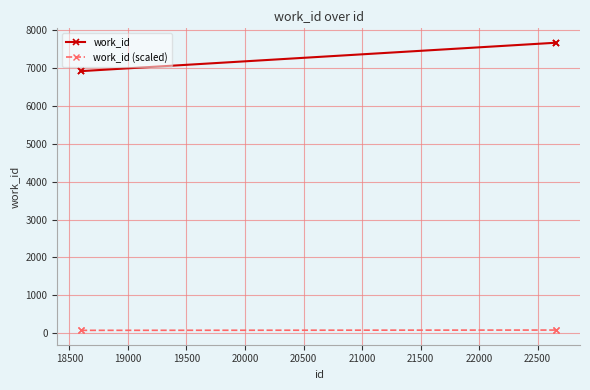

True or false: work_id (scaled) and work_id cross at least once.

False